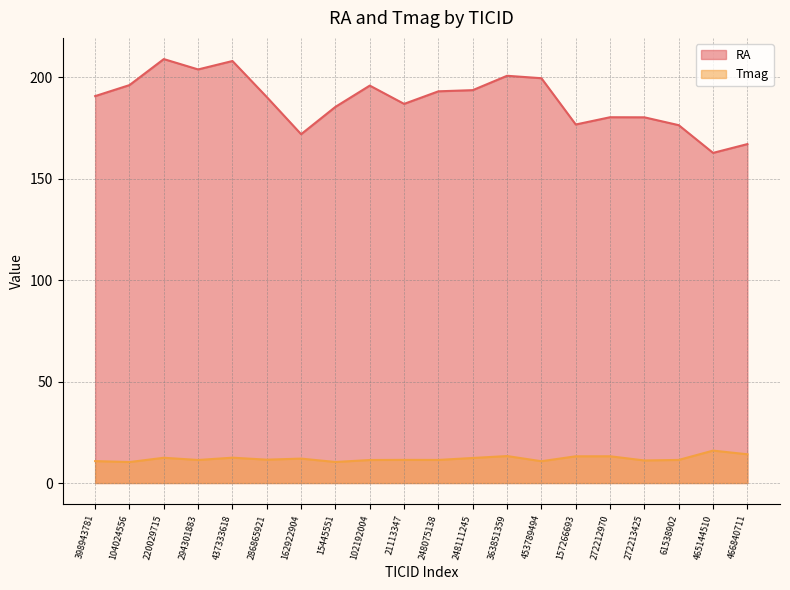

Reading right to left, extract all data points from this chart.

RA: 466840711=167.0	465144510=162.6	61538902=176.3	272213425=180.2	272212970=180.2	157266693=176.6	453789494=199.4	363851359=200.6	248111245=193.6	248075138=193.0	21113347=186.8	102192004=195.8	15445551=185.3	162922904=171.8	286865921=190.2	437333618=207.9	294301883=203.8	220029715=208.9	104024556=196.0	398943781=190.6
Tmag: 466840711=14.2	465144510=16.0	61538902=11.4	272213425=11.1	272212970=13.2	157266693=13.2	453789494=10.7	363851359=13.3	248111245=12.3	248075138=11.4	21113347=11.4	102192004=11.3	15445551=10.3	162922904=12.0	286865921=11.5	437333618=12.5	294301883=11.3	220029715=12.4	104024556=10.3	398943781=10.8